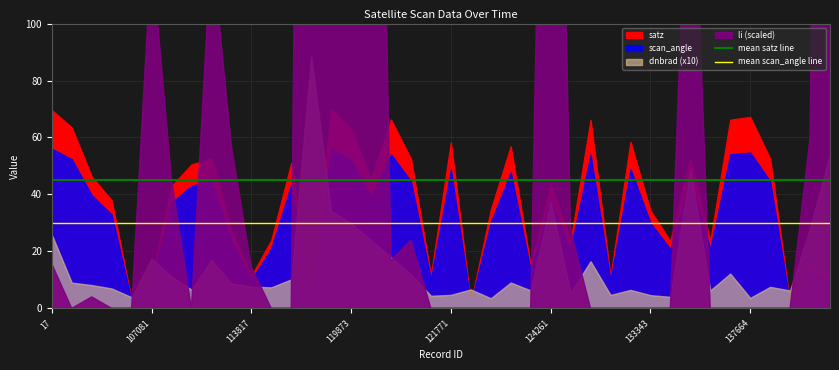

True or false: mean scan_angle line and mean satz line cross at least once.

False